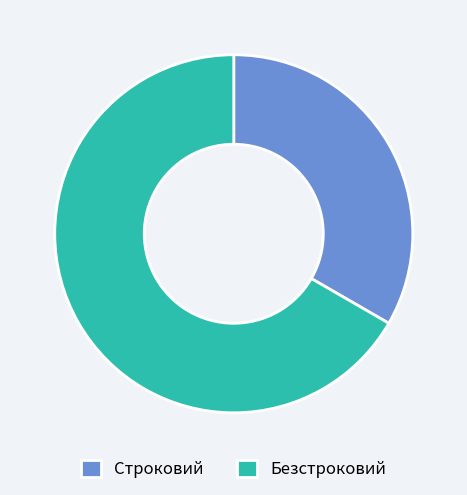

Is the sum of Безстроковий and Строковий greater than half?

Yes